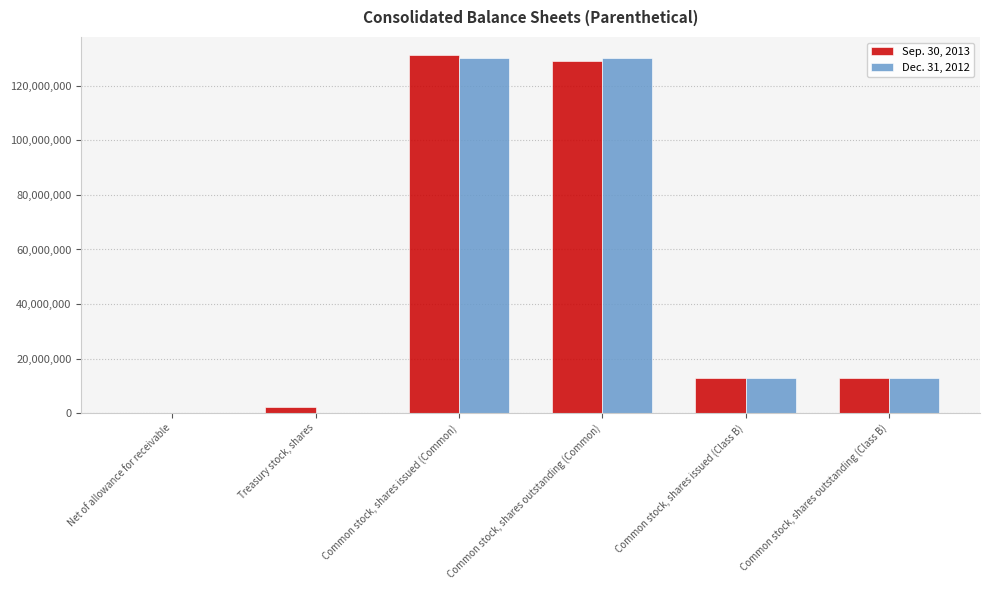

What is the total value across all series at Common stock, shares issued (Class B)?

25599998